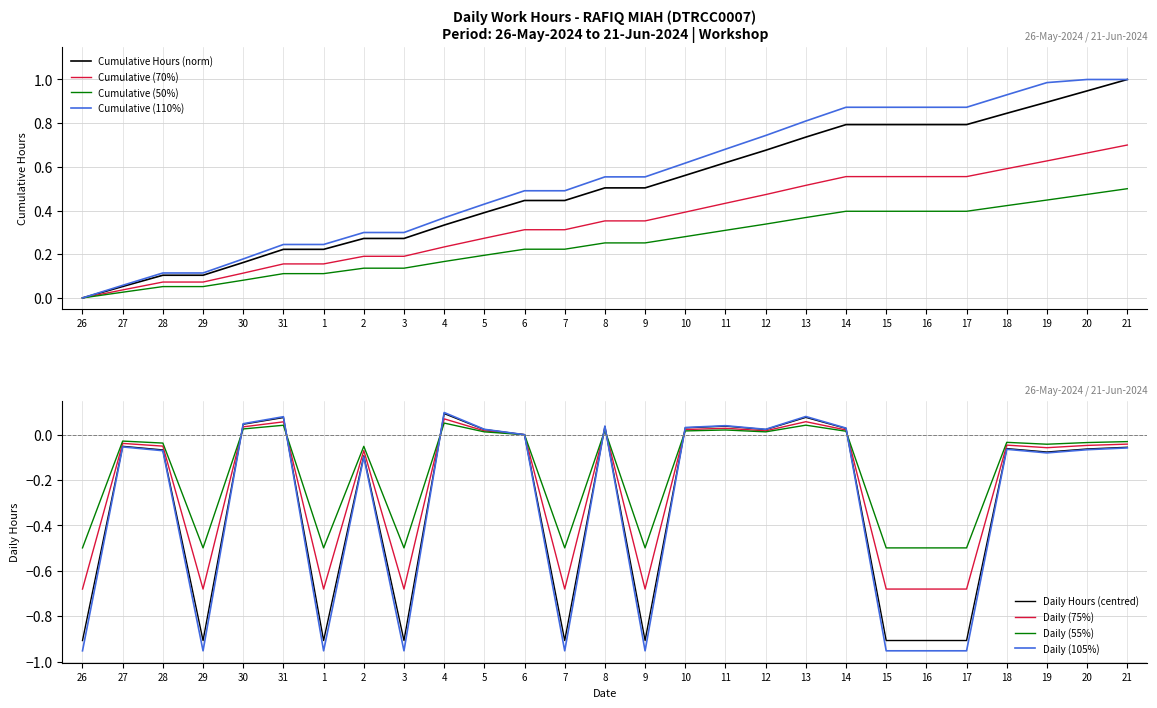

What is the sum of the values at 18 and 2?

-0.2